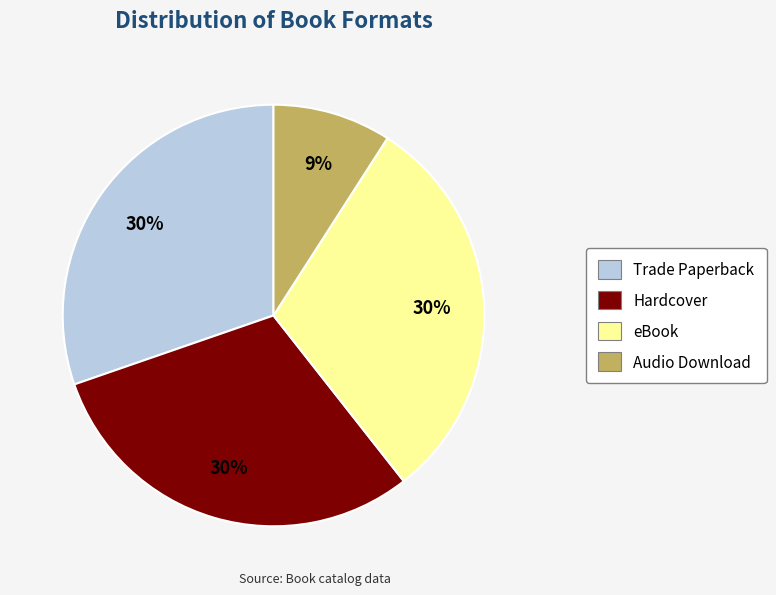

Is there a majority slice in this chart?

No